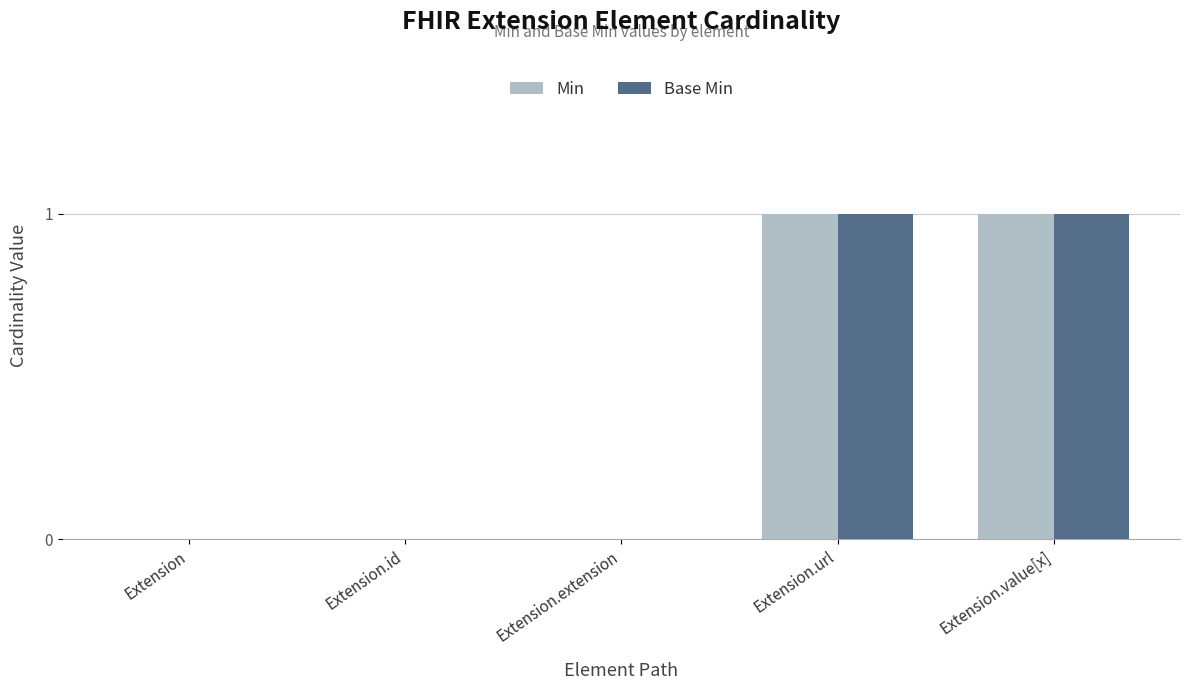

True or false: Base Min has a value of 0 at Extension.

True